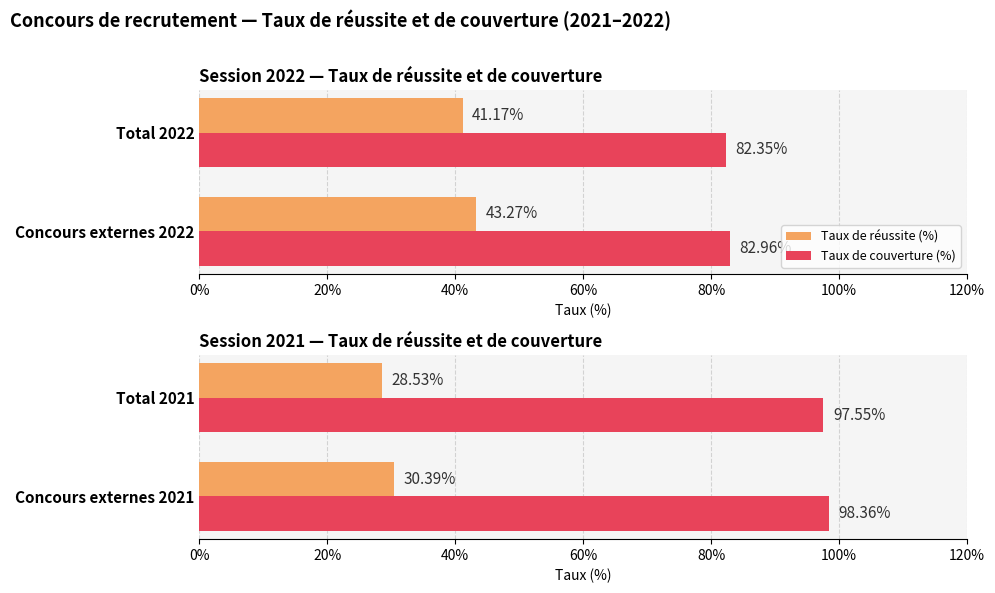

What are all the series names shown in the legend?

Taux de réussite (%), Taux de couverture (%)